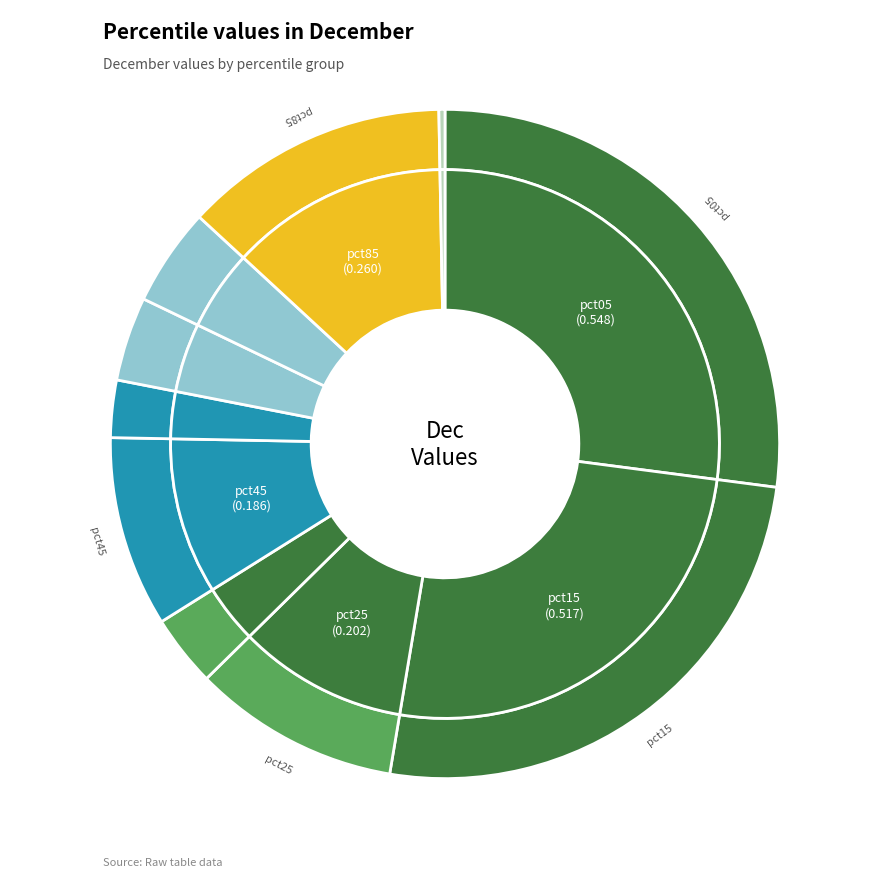

Rank the categories by value from highest to lowest.

pct05, pct15, pct85, pct25, pct45, pct75, pct65, pct35, pct55, pct95